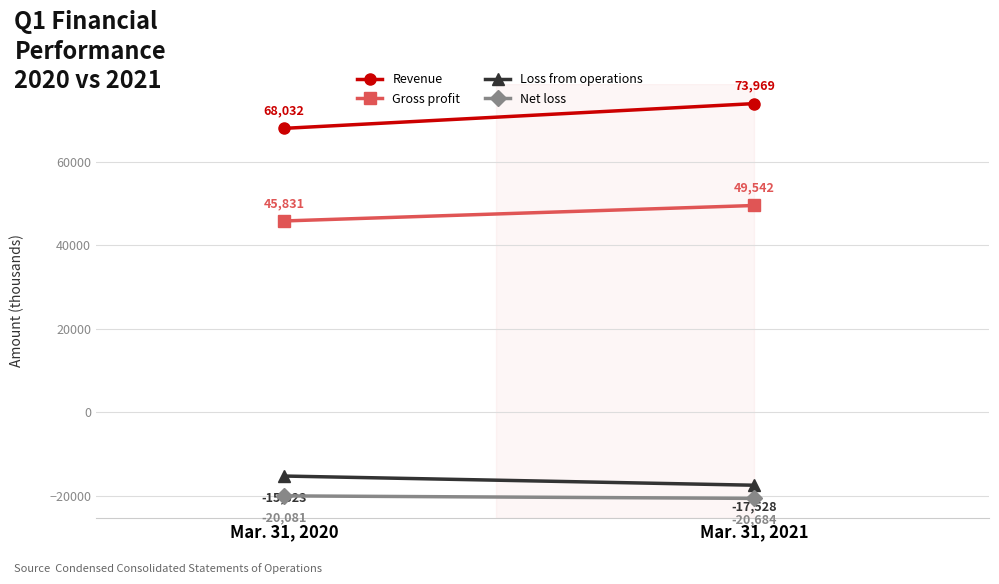

Which series has the widest spread of values?

Revenue